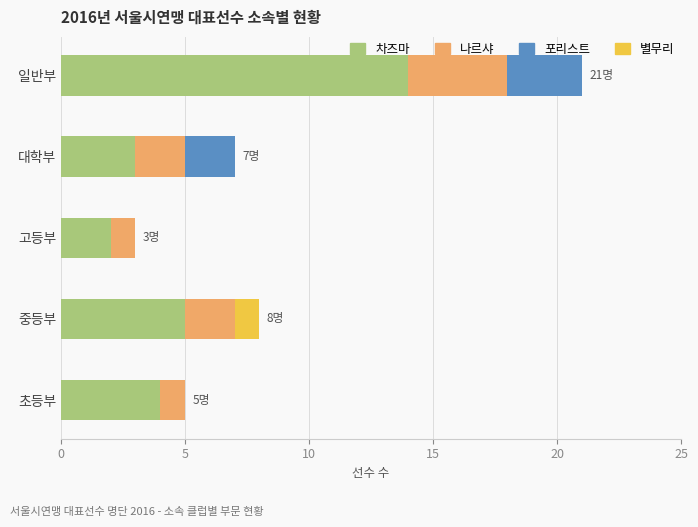

True or false: 차즈마 has a value of 24 at 일반부.

False